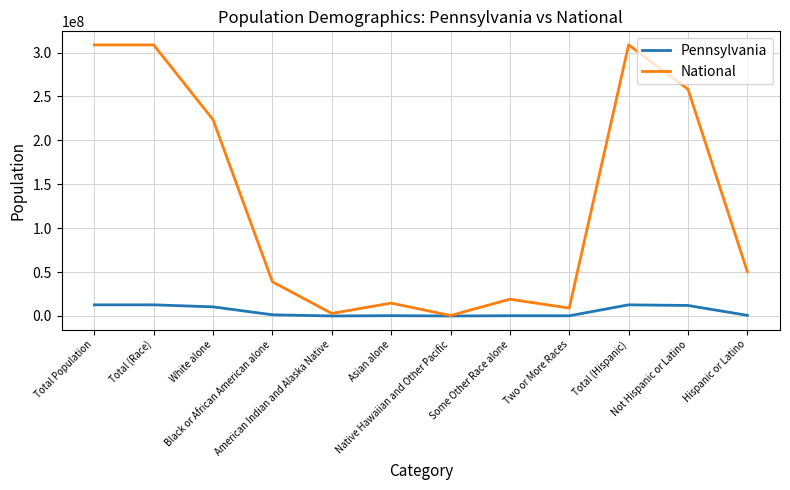

At which label does Pennsylvania first exceed 1377689?

Total Population